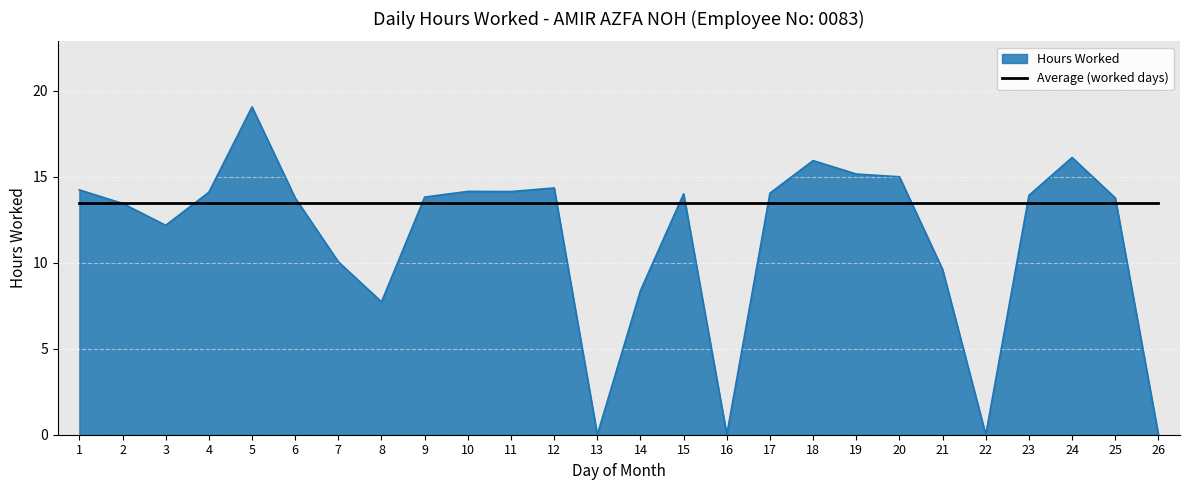

The value of Hours Worked at 22 is 0.0. True or false?

True